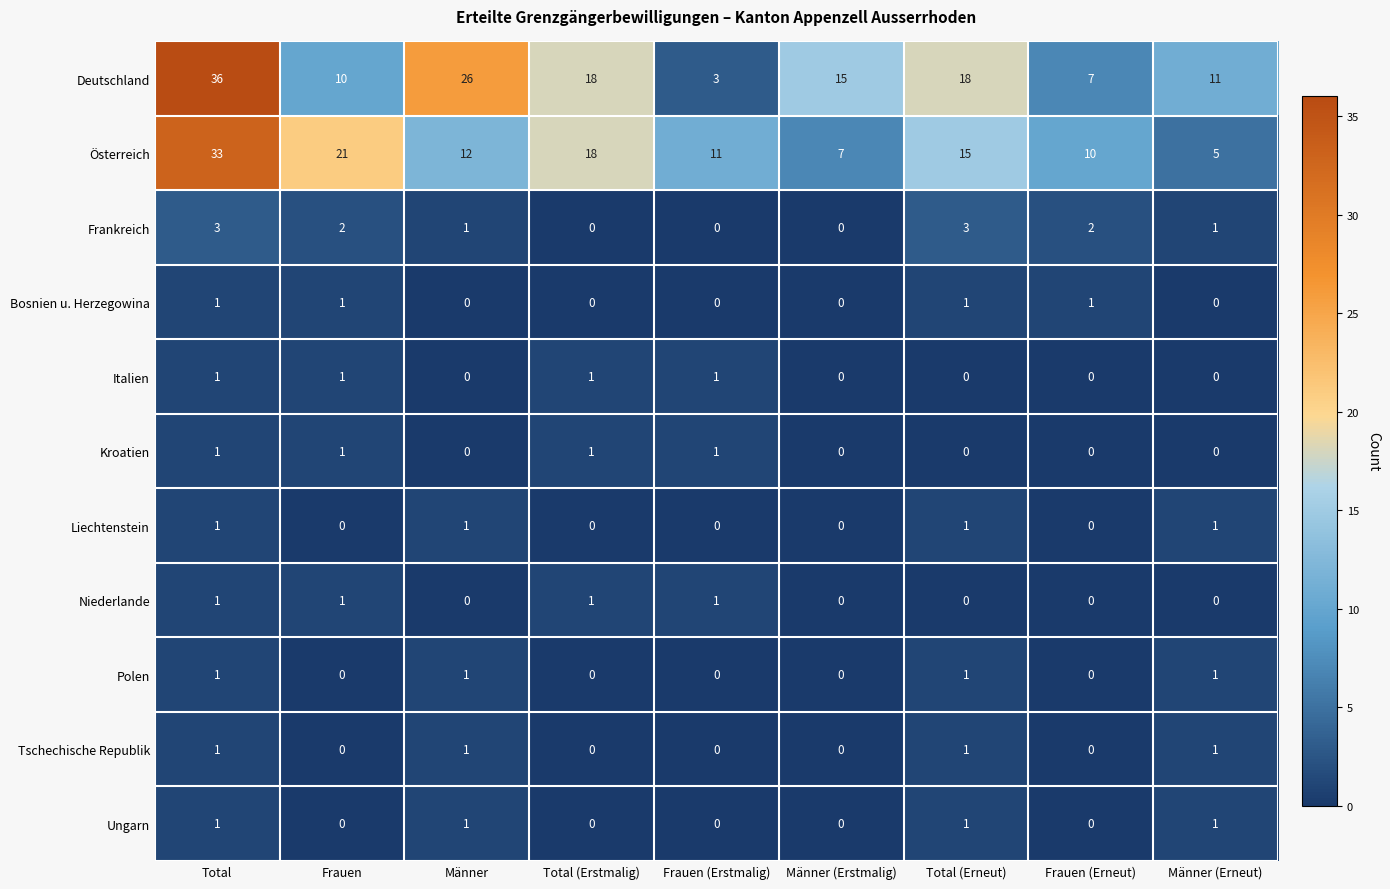

What value does the Deutschland series have at Männer (Erstmalig)?

15